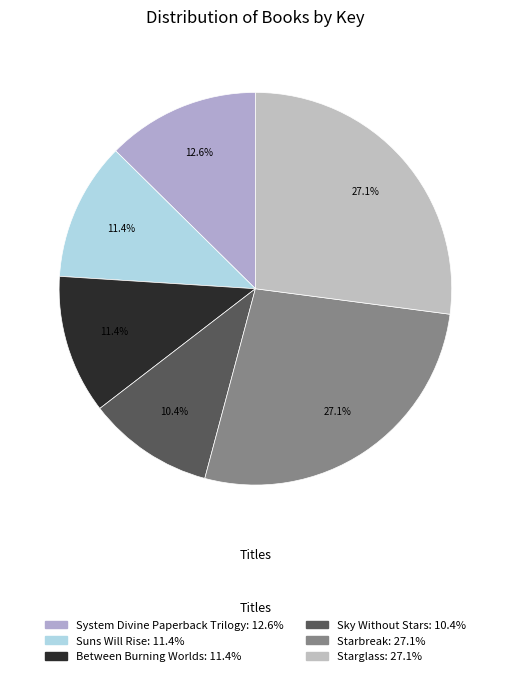

The Between Burning Worlds slice represents 11% of the pie. True or false?

True